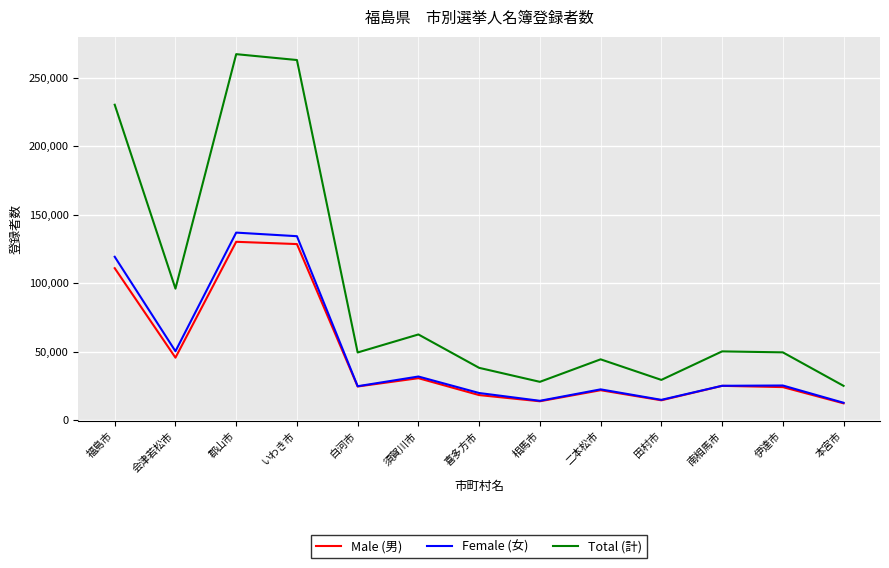

What is the maximum value for Female (女)?

136958